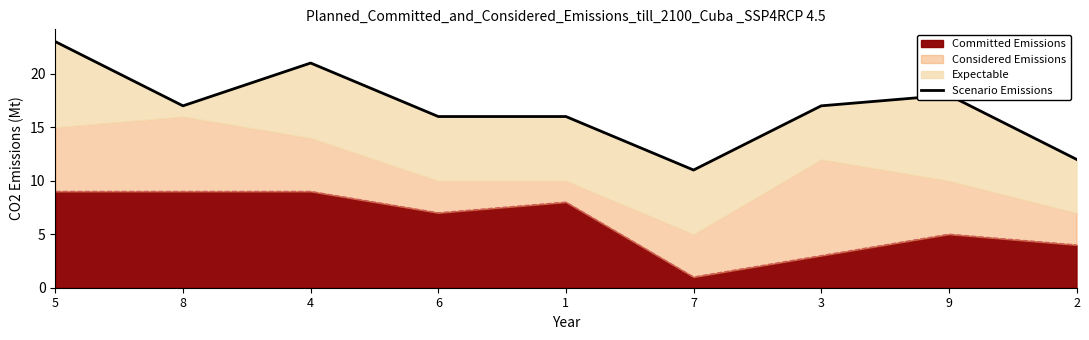

True or false: Committed Emissions has a value of 9 at 4.

True